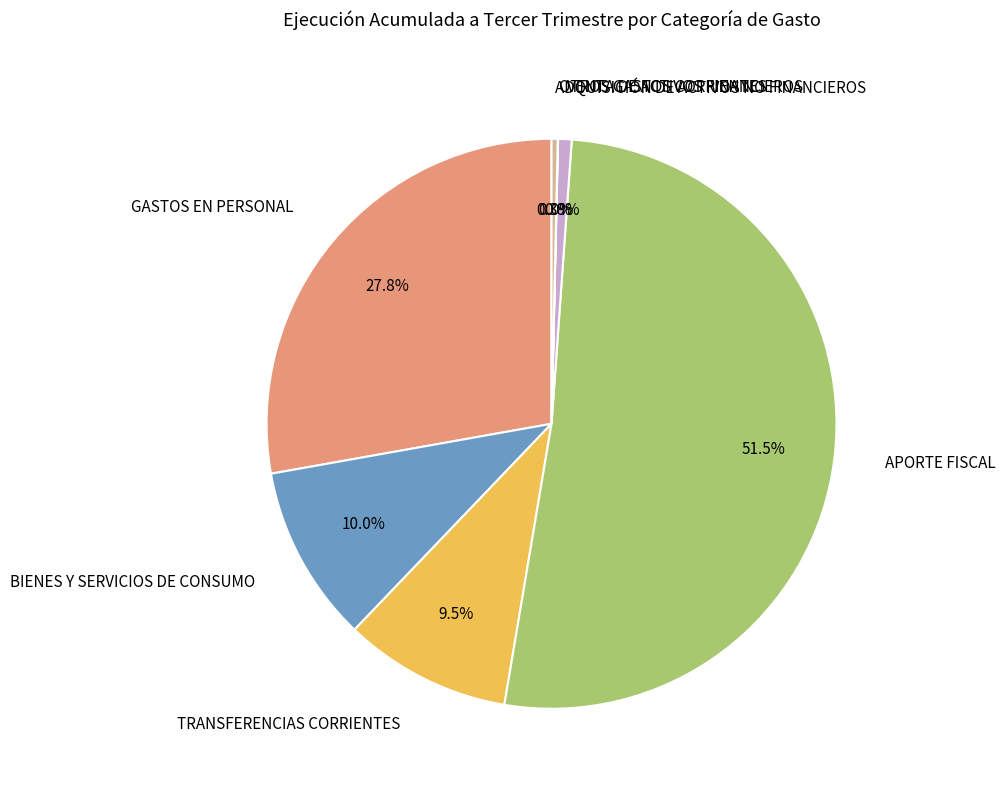

Combined, what portion of the pie is APORTE FISCAL and ADQUISICIÓN DE ACTIVOS NO FINANCIEROS?

51.9%